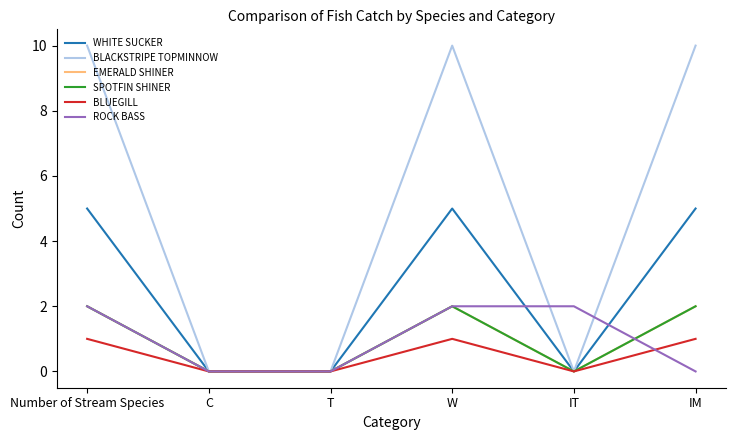

Is this an area chart (filled region under the line)?

No